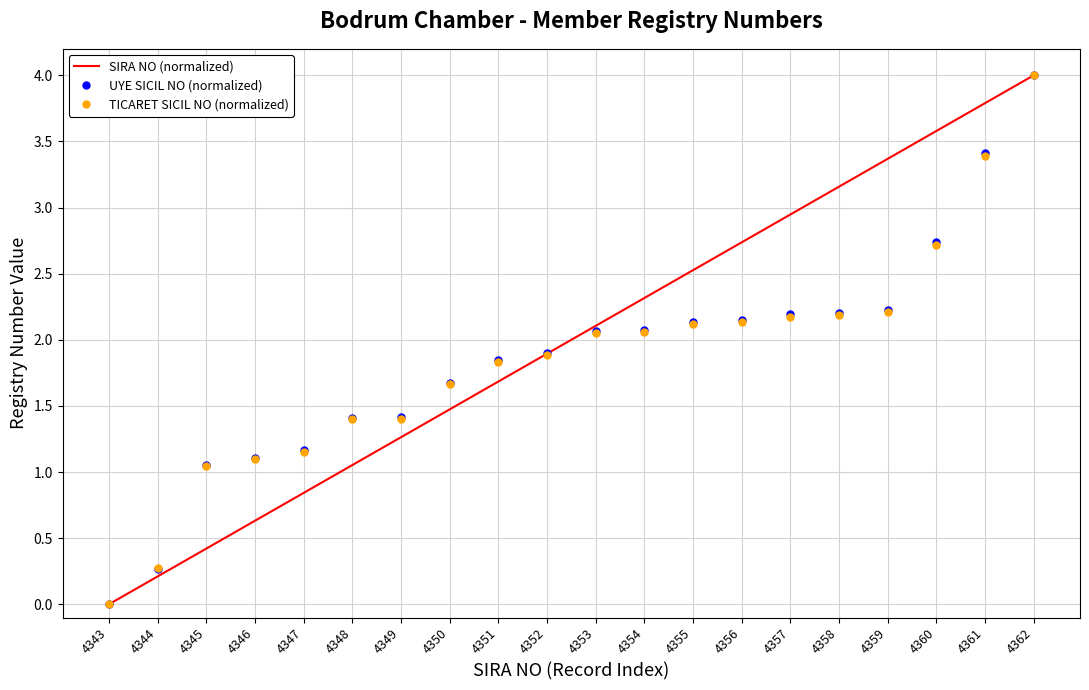

What is the maximum value shown in the chart?

4.0